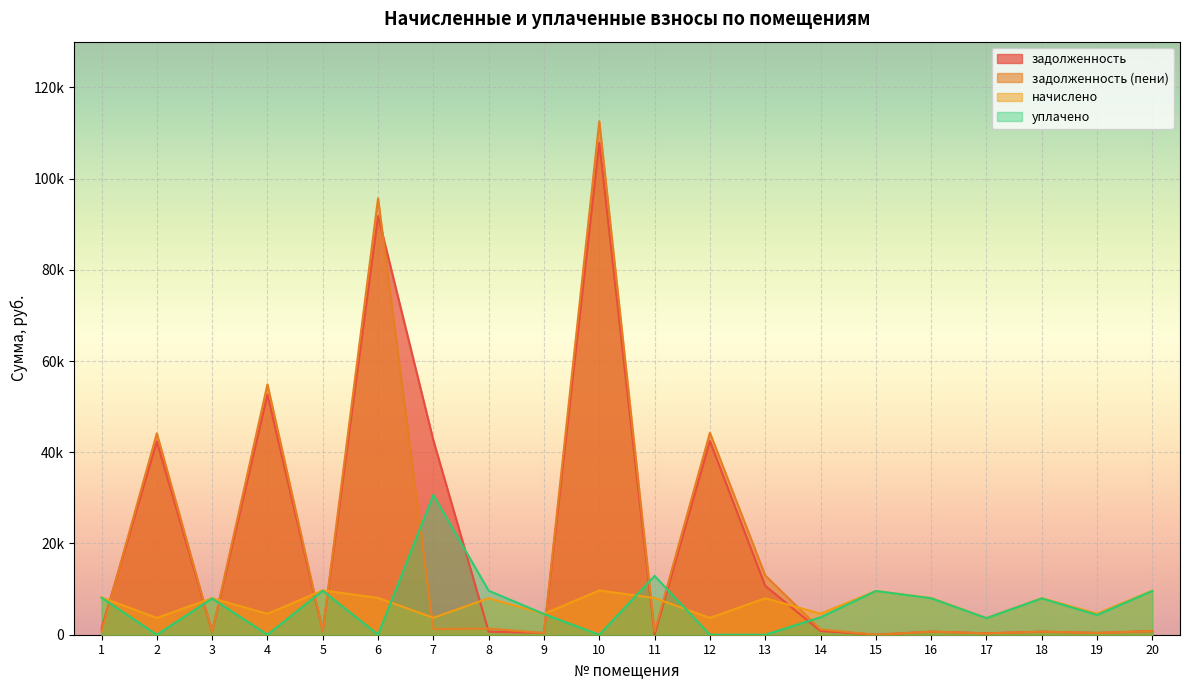

What is the sum of all задолженность values?

398007.6